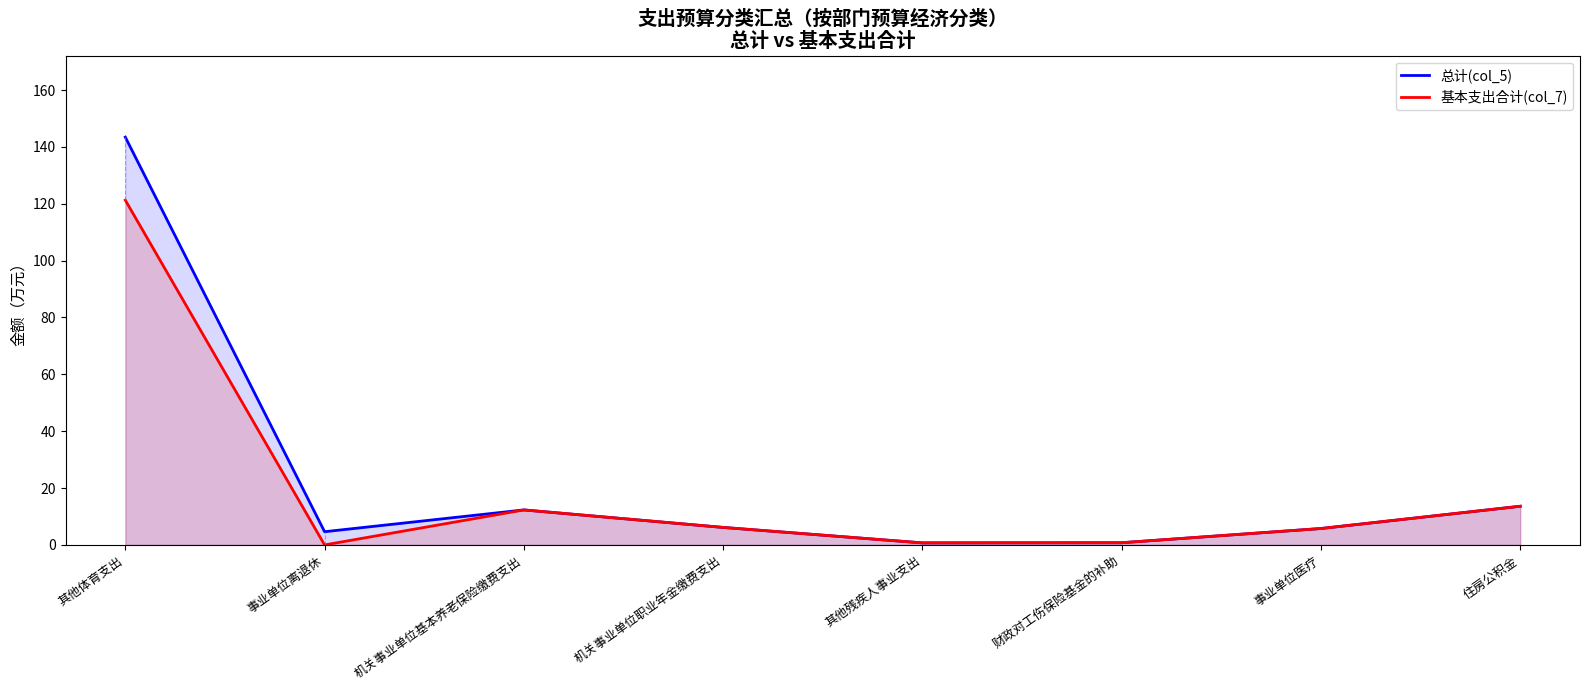

True or false: 基本支出合计(col_7) and 总计(col_5) cross at least once.

False